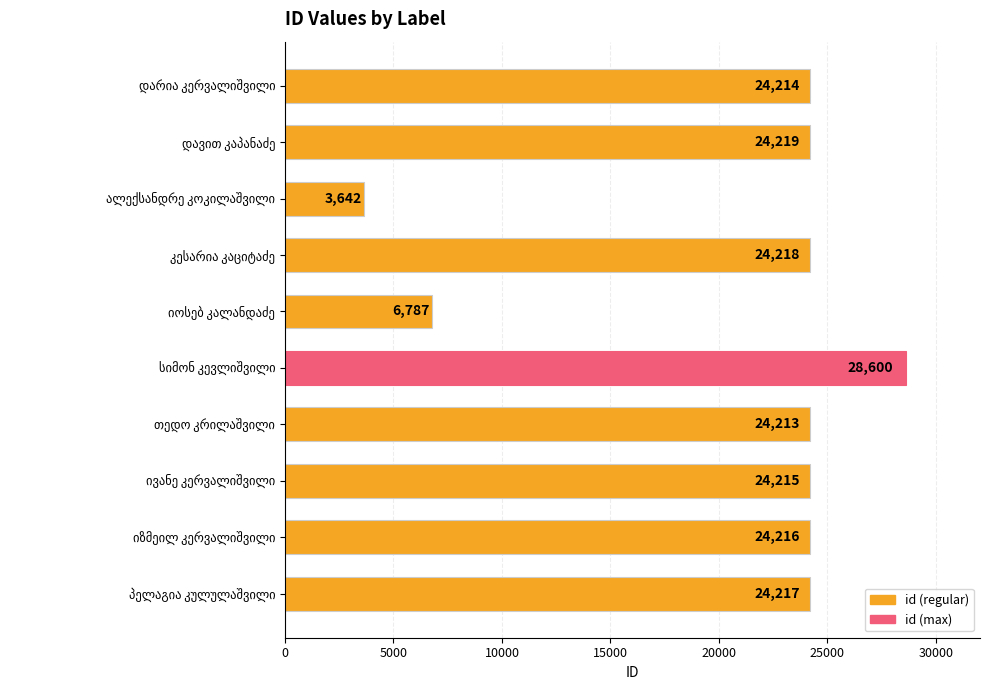

What is the greatest value displayed?

28600